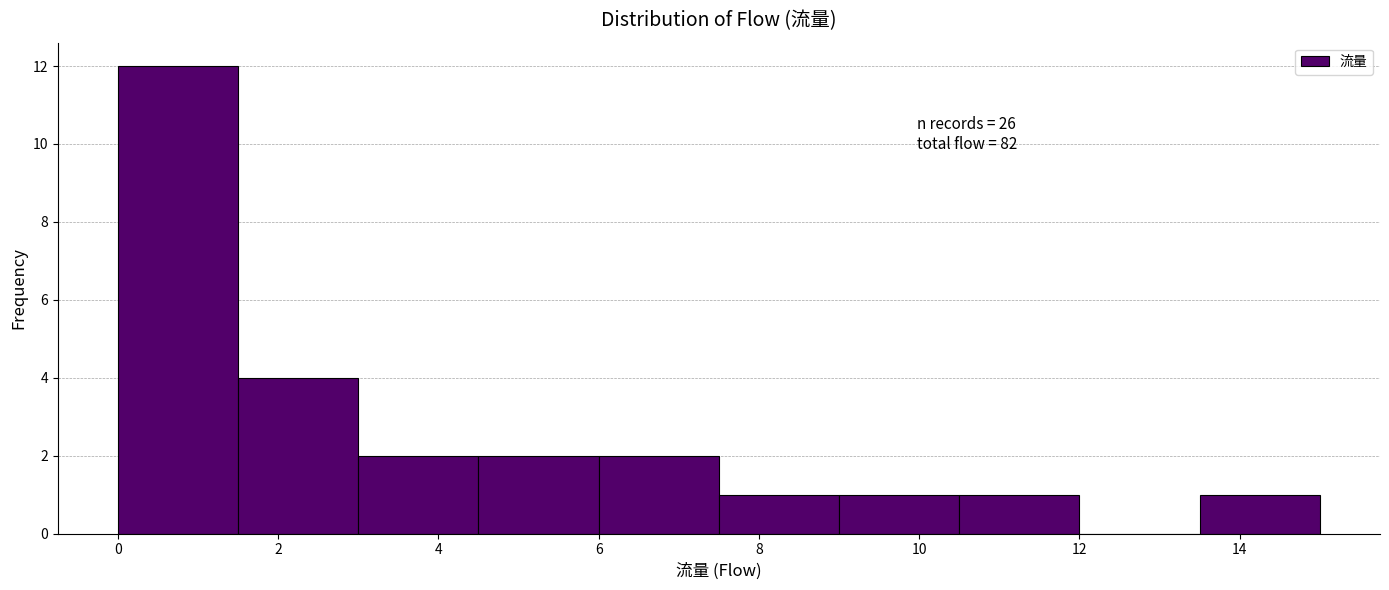

Over which range of the x-axis is the bar tallest?

0.0 to 1.5